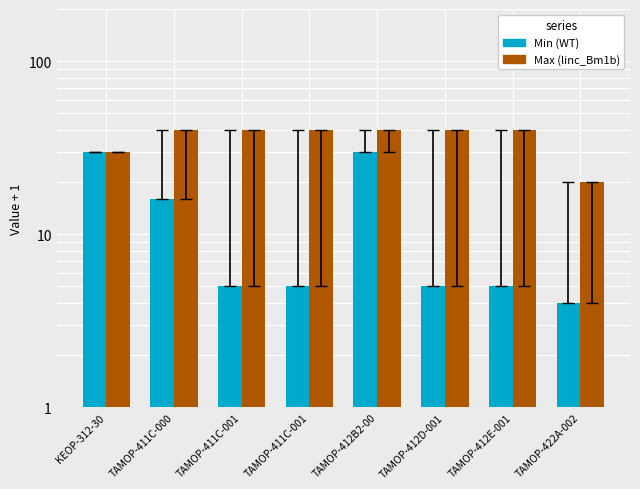

True or false: Max (linc_Bm1b) has a value of 40 at TAMOP-412B2-00.

True